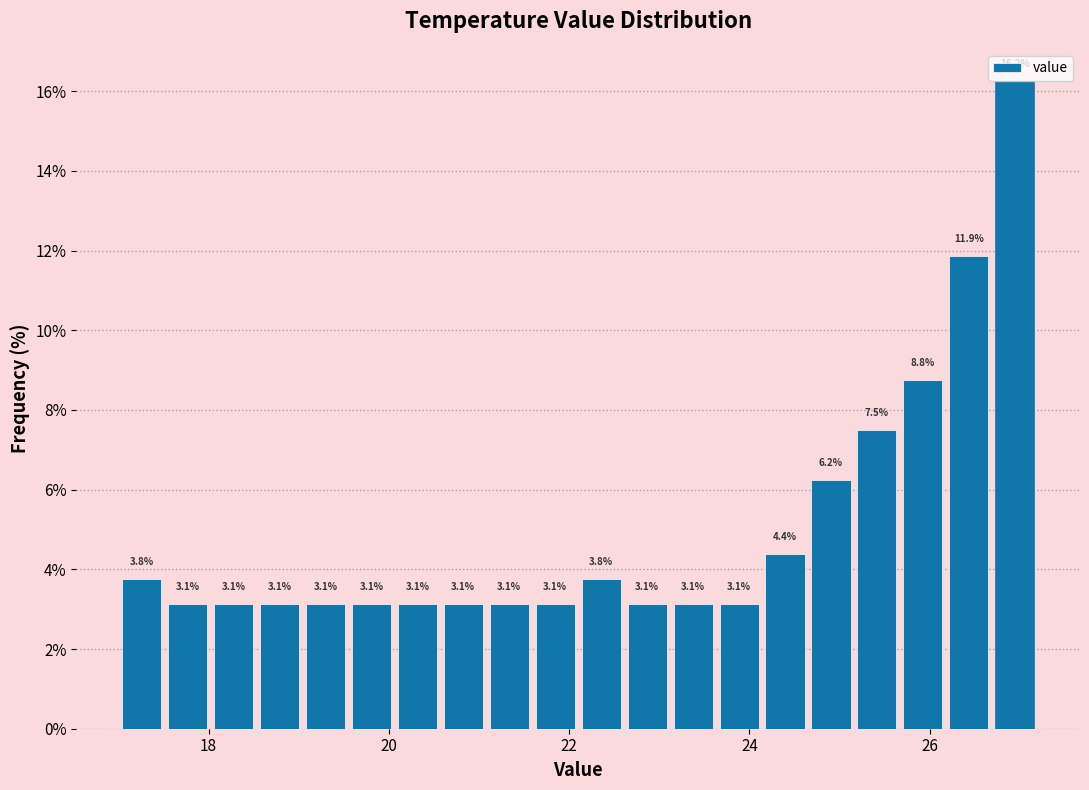

Read against the x-axis, roughly where is the centre of the tallest bar?

27.0